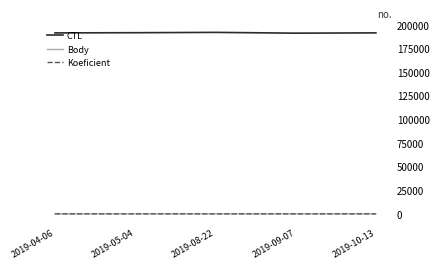

What is the difference between the maximum and minimum values in the Koeficient series?

10